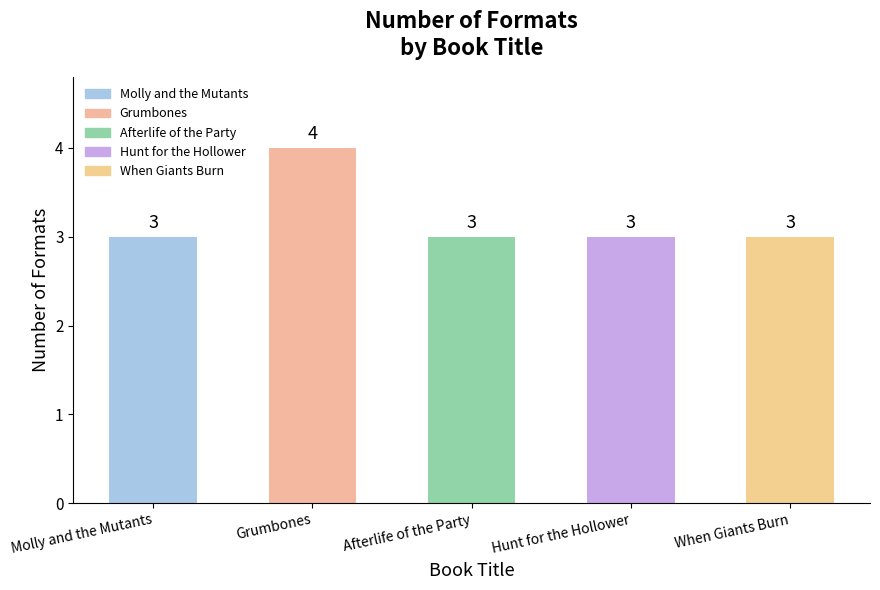

How many values are between 3 and 4?

5